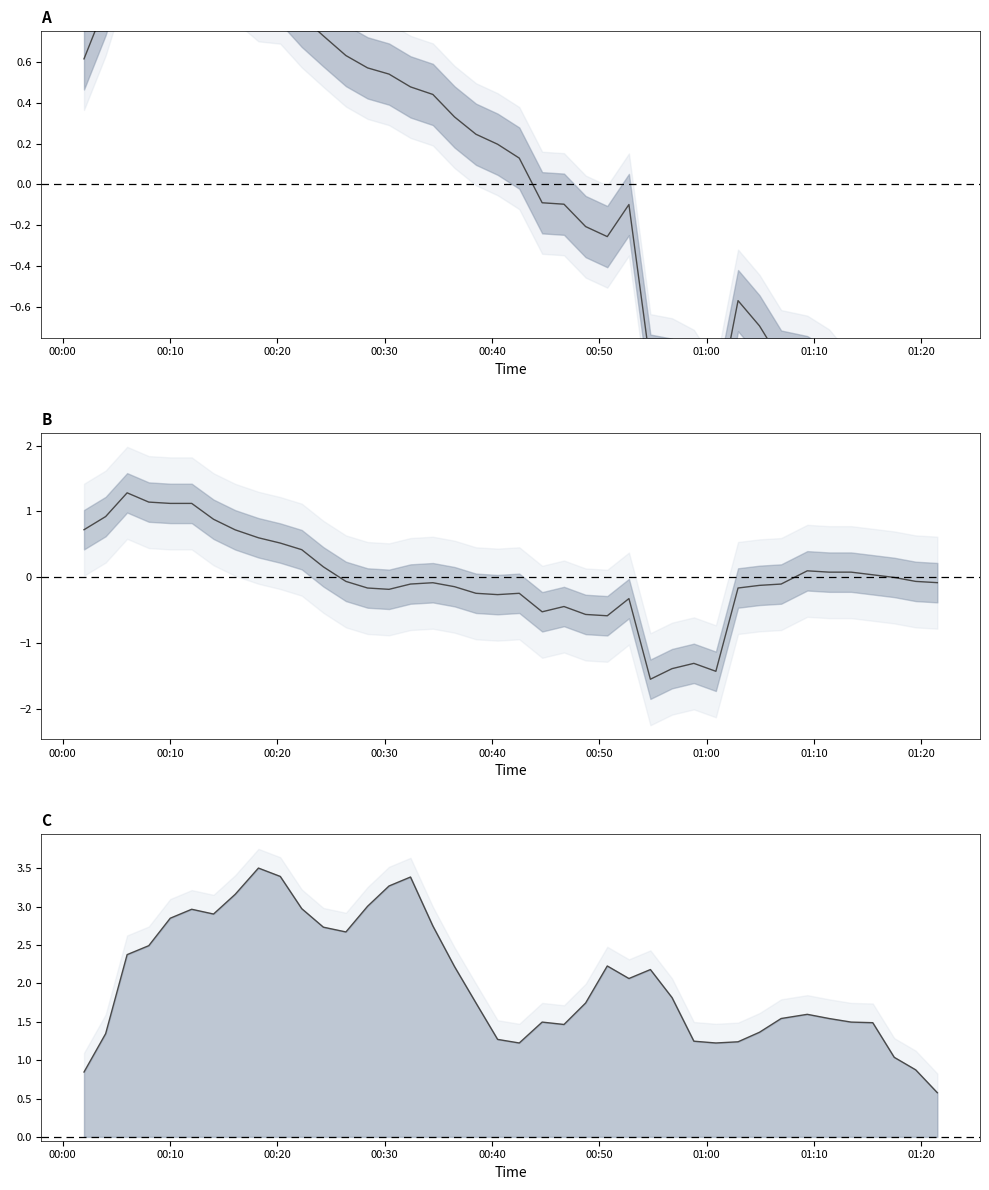

How many values in the humidity series are below 1?

3